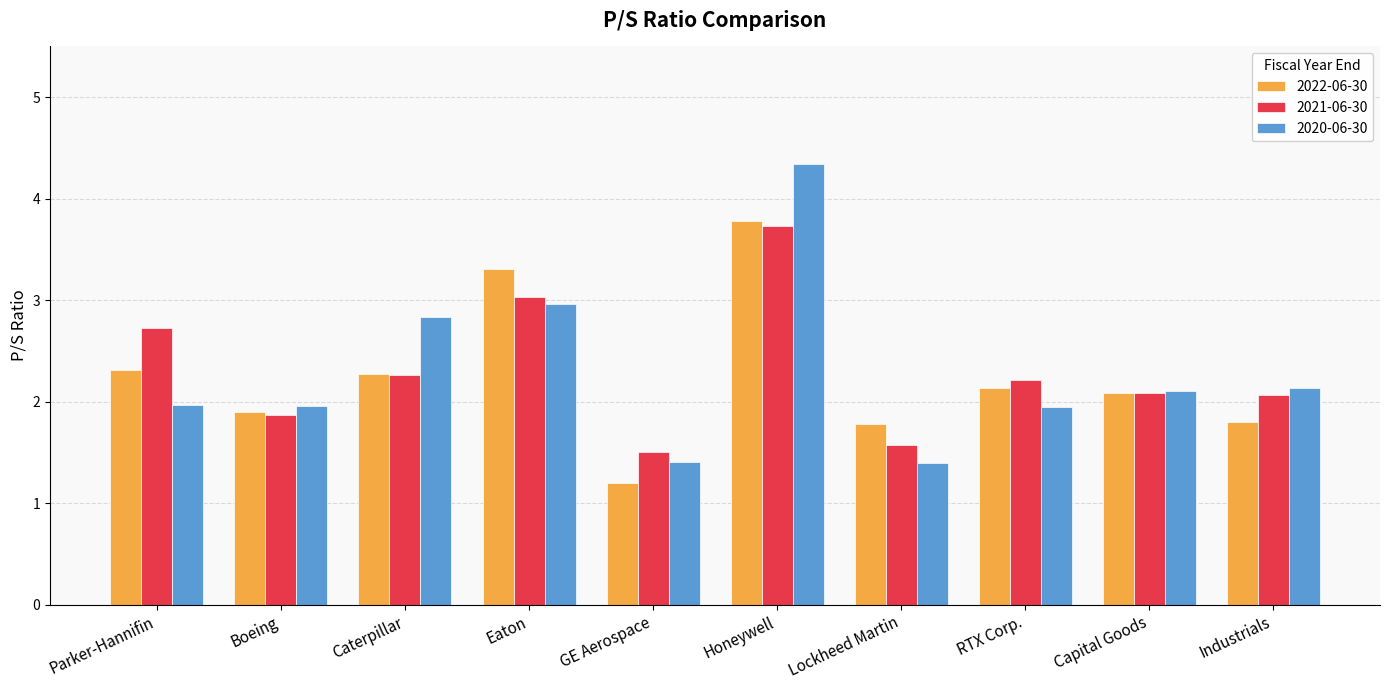

What is the minimum value for 2022-06-30?

1.2